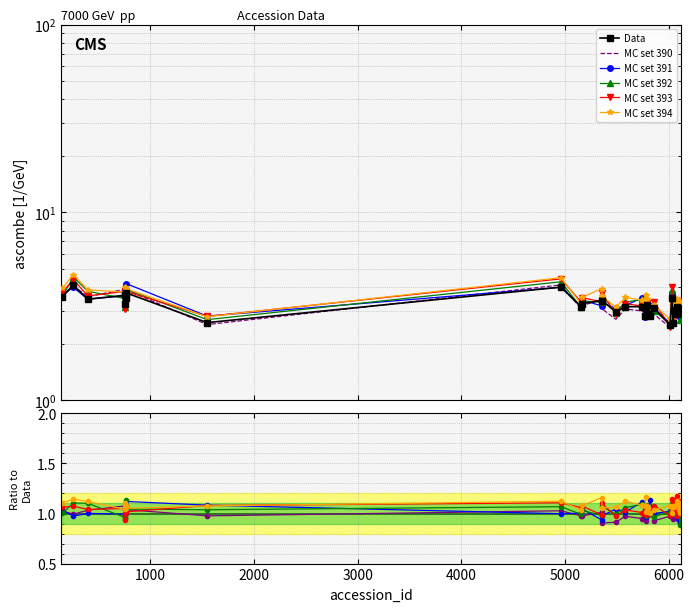

What is the difference between the values at 766 and 772?

0.5